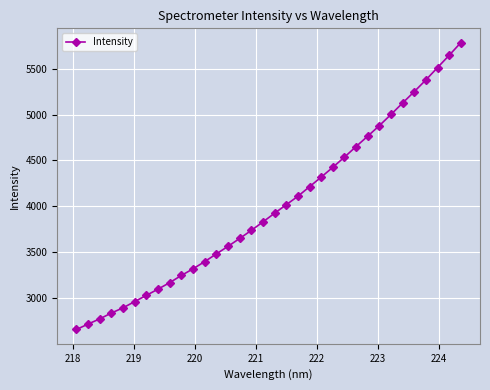

How many lines are shown in the chart?

1